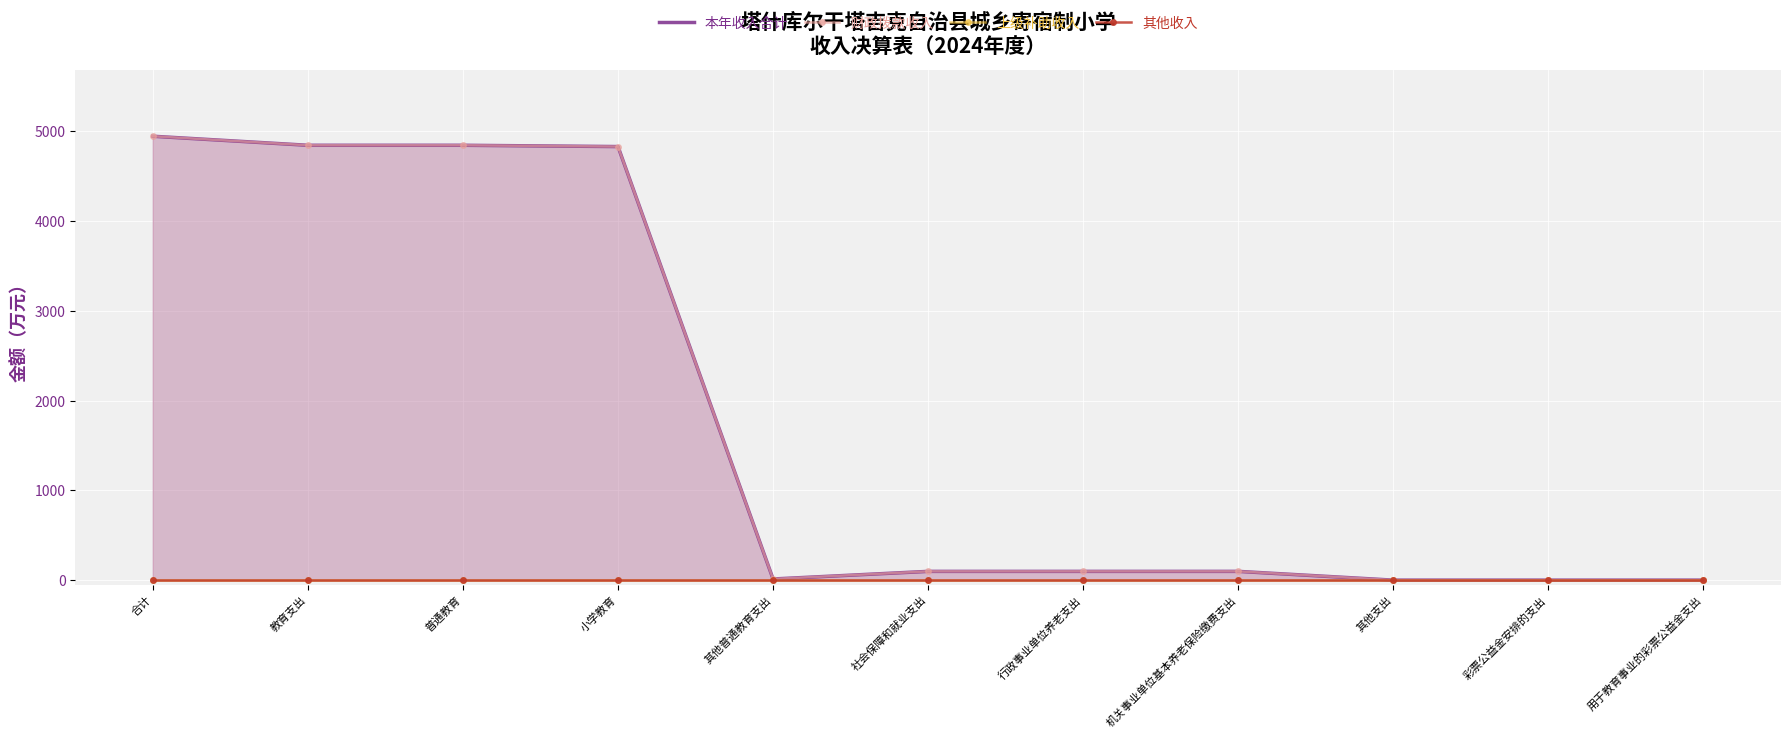

Reading left to right, what are all the values shown in this chart?

本年收入合计: 4944.8	4844.2	4844.2	4829.8	14.4	99.1	99.1	99.1	1.5	1.5	1.5
财政拨款收入: 4944.8	4844.2	4844.2	4829.8	14.4	99.1	99.1	99.1	1.5	1.5	1.5
上级补助收入: 0.0	0.0	0.0	0.0	0.0	0.0	0.0	0.0	0.0	0.0	0.0
其他收入: 0.0	0.0	0.0	0.0	0.0	0.0	0.0	0.0	0.0	0.0	0.0